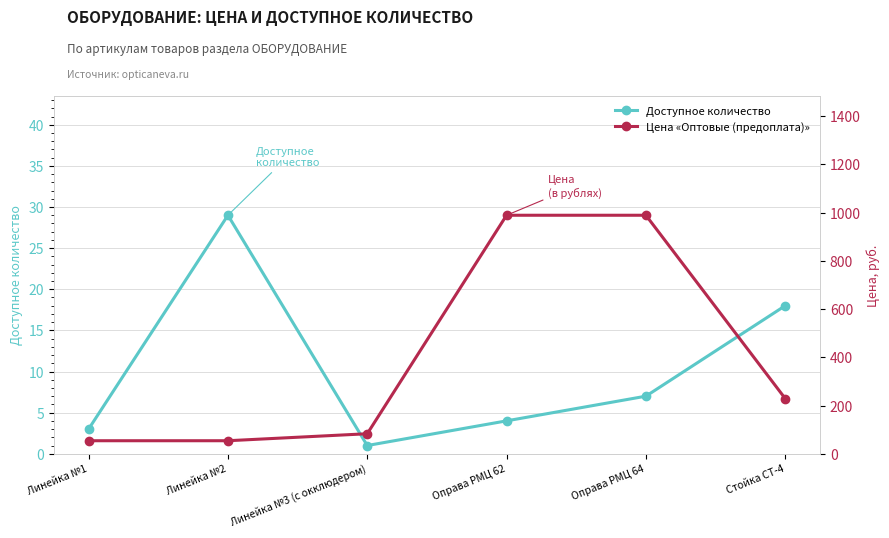

How many lines are shown in the chart?

2